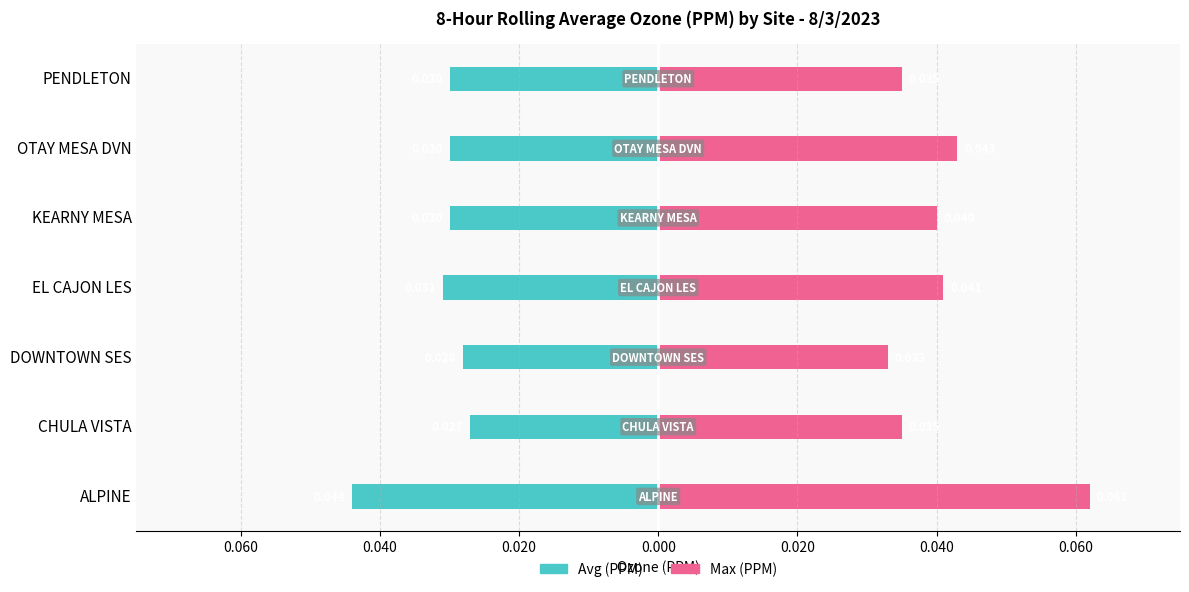

Is it true that Avg (PPM) equals -0.0 at 0.020?

True